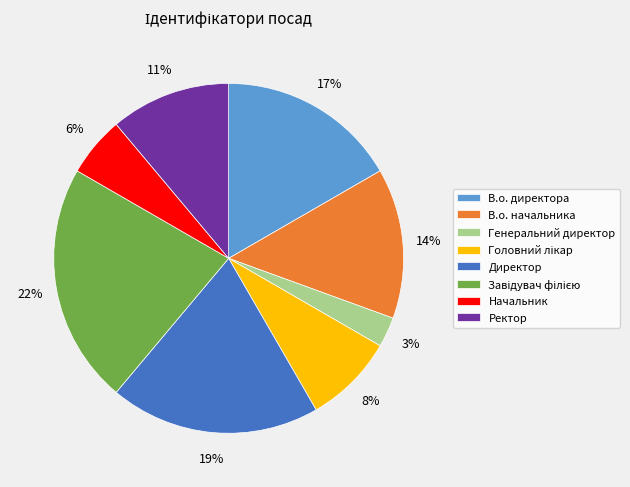

Does Директор represent more than half of the total?

No